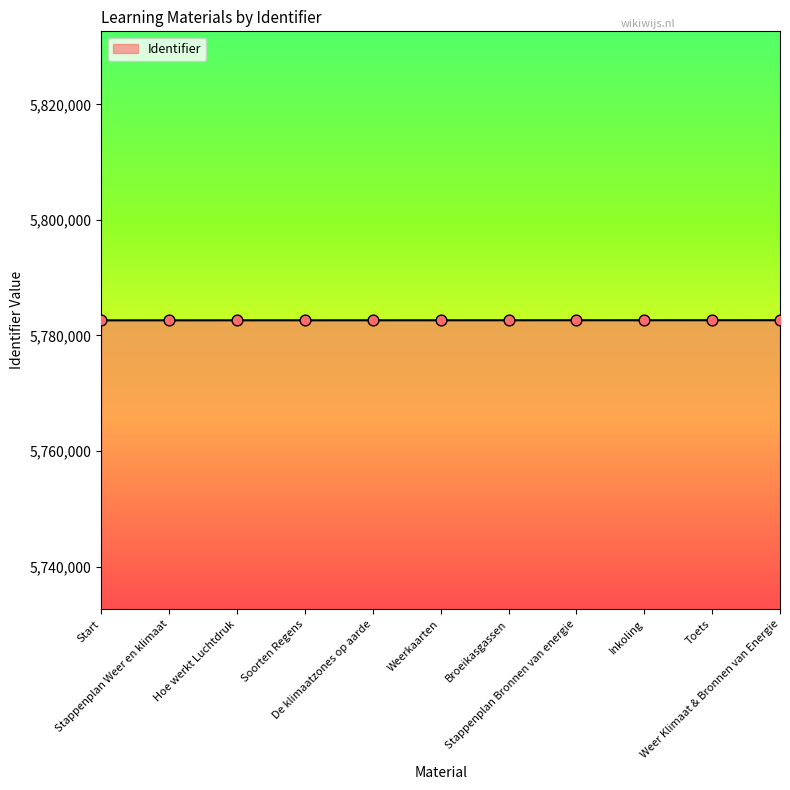

What is the change in value from Stappenplan Bronnen van energie to Toets?

+4